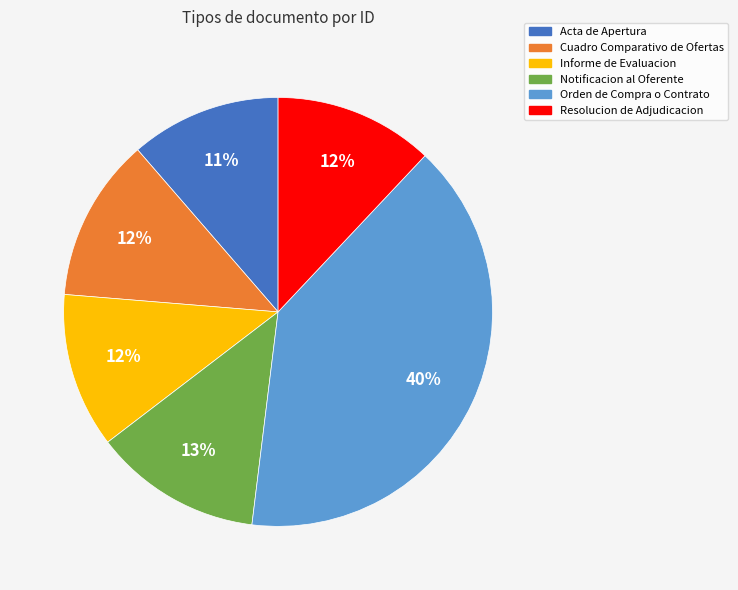

To the nearest percent, what is the combined percentage of Orden de Compra o Contrato and Informe de Evaluacion?

52%